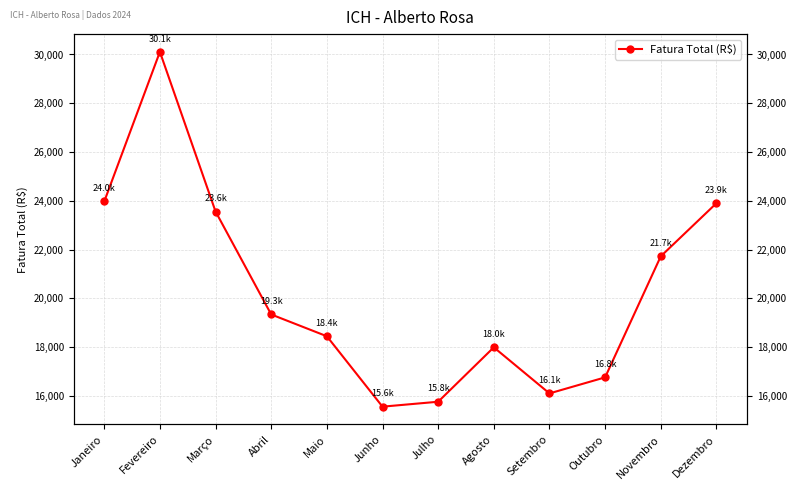

How many lines are shown in the chart?

1